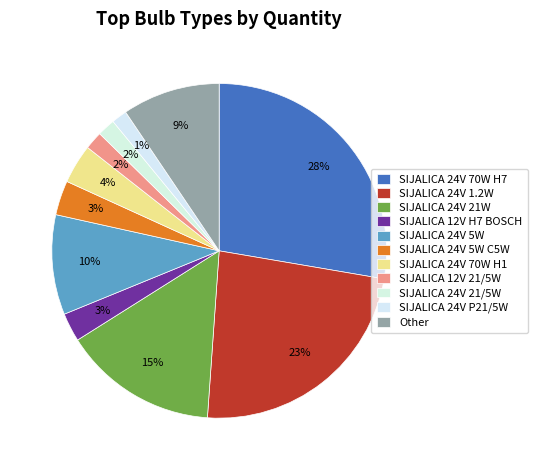

To the nearest percent, what portion does SIJALICA 24V 70W H7 represent?

28%